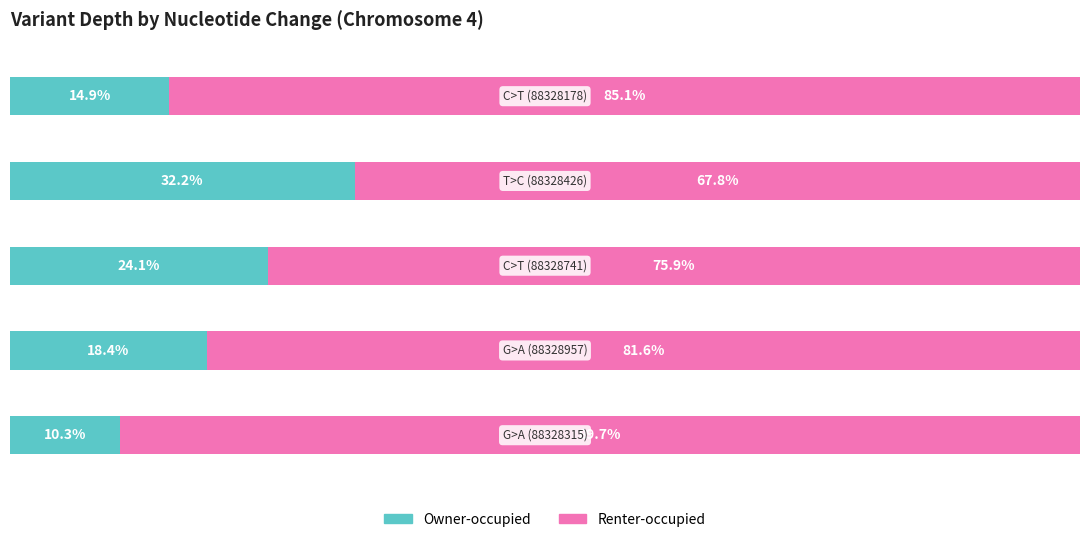

Reading left to right, what are all the values shown in this chart?

Owner-occupied: 0=14.9	1=32.2	2=24.1	3=18.4	4=10.3
Renter-occupied: 0=85.1	1=67.8	2=75.9	3=81.6	4=89.7